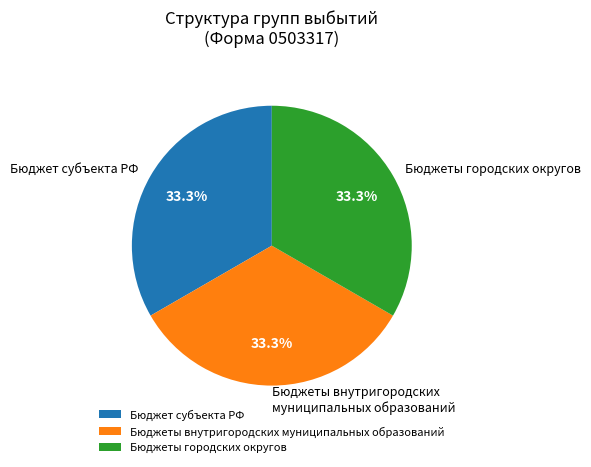

Is there any slice that represents more than half of the pie?

No